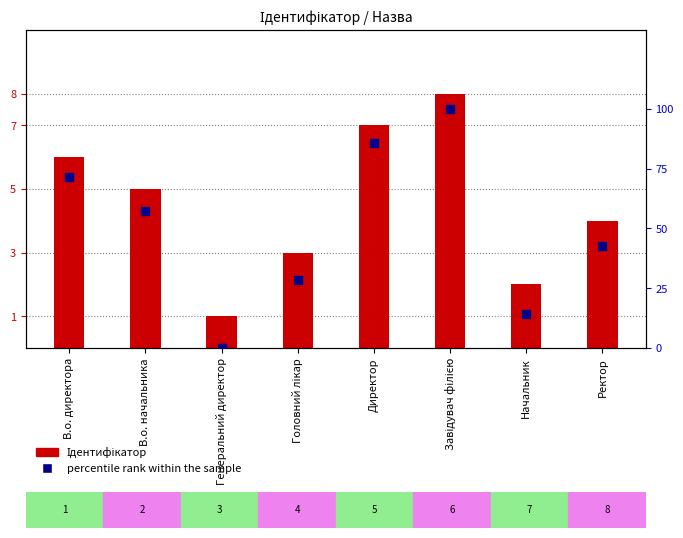

At which category is the sum across all series the highest?

Завідувач філією